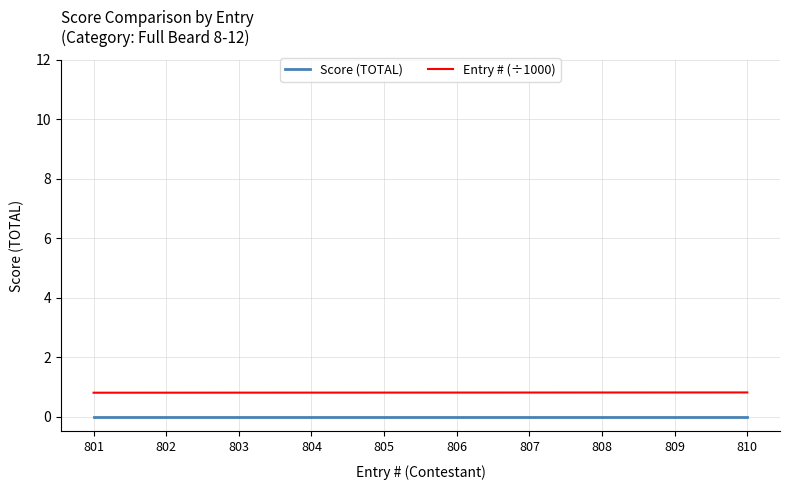

Reading left to right, list all the values displayed in this chart.

Score (TOTAL): 801=0.0	802=0.0	803=0.0	804=0.0	805=0.0	806=0.0	807=0.0	808=0.0	809=0.0	810=0.0
Entry # (÷1000): 801=0.8	802=0.8	803=0.8	804=0.8	805=0.8	806=0.8	807=0.8	808=0.8	809=0.8	810=0.8